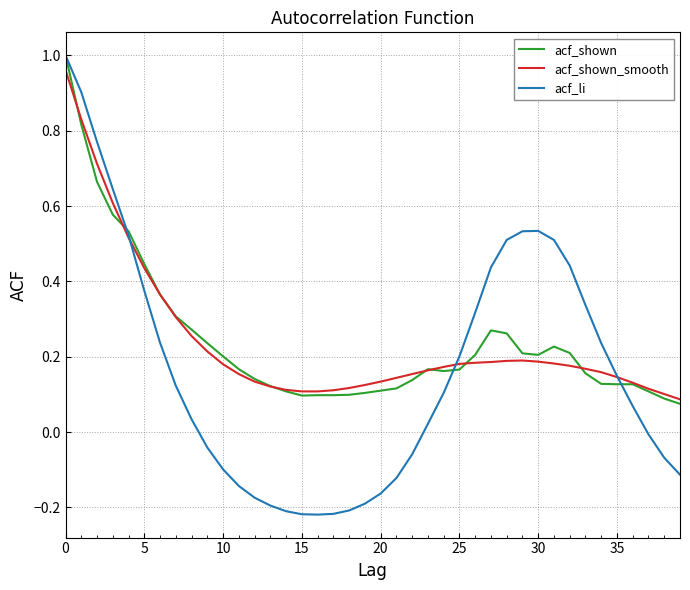

What are all the series names shown in the legend?

acf_shown, acf_shown_smooth, acf_li